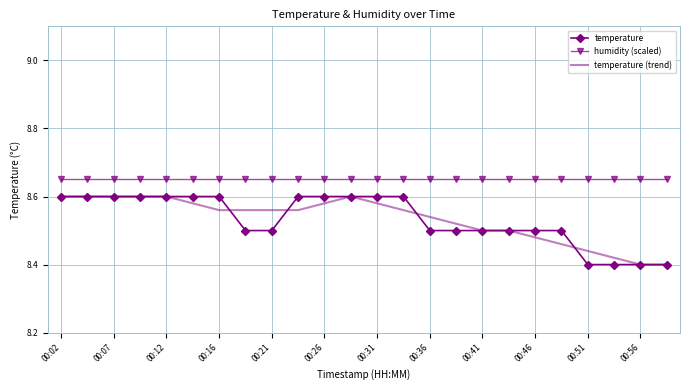

Which series has the largest total across all categories?

humidity (scaled)